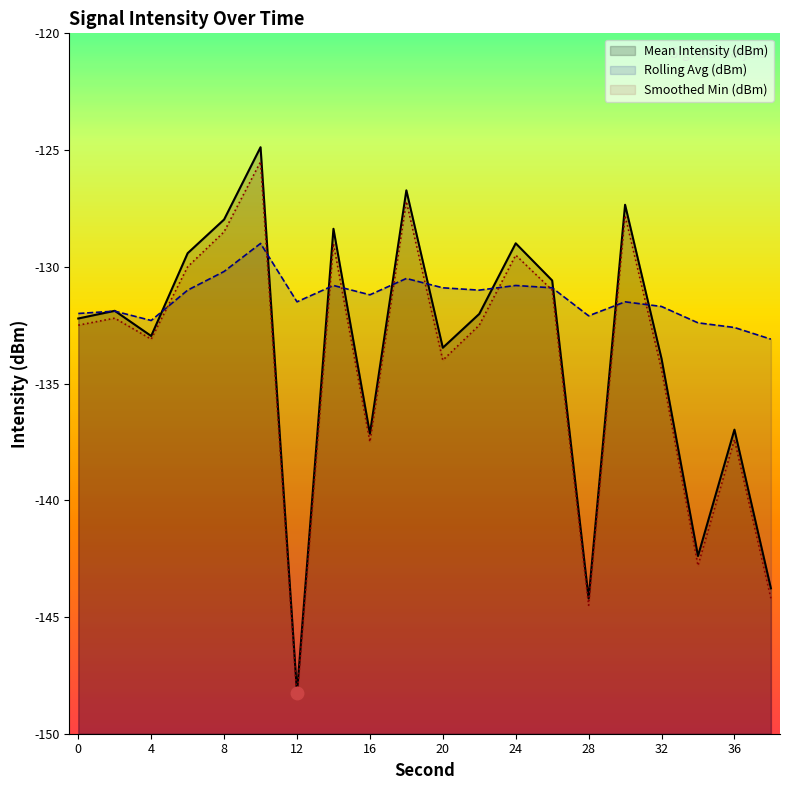

Does the chart have visible grid lines?

No